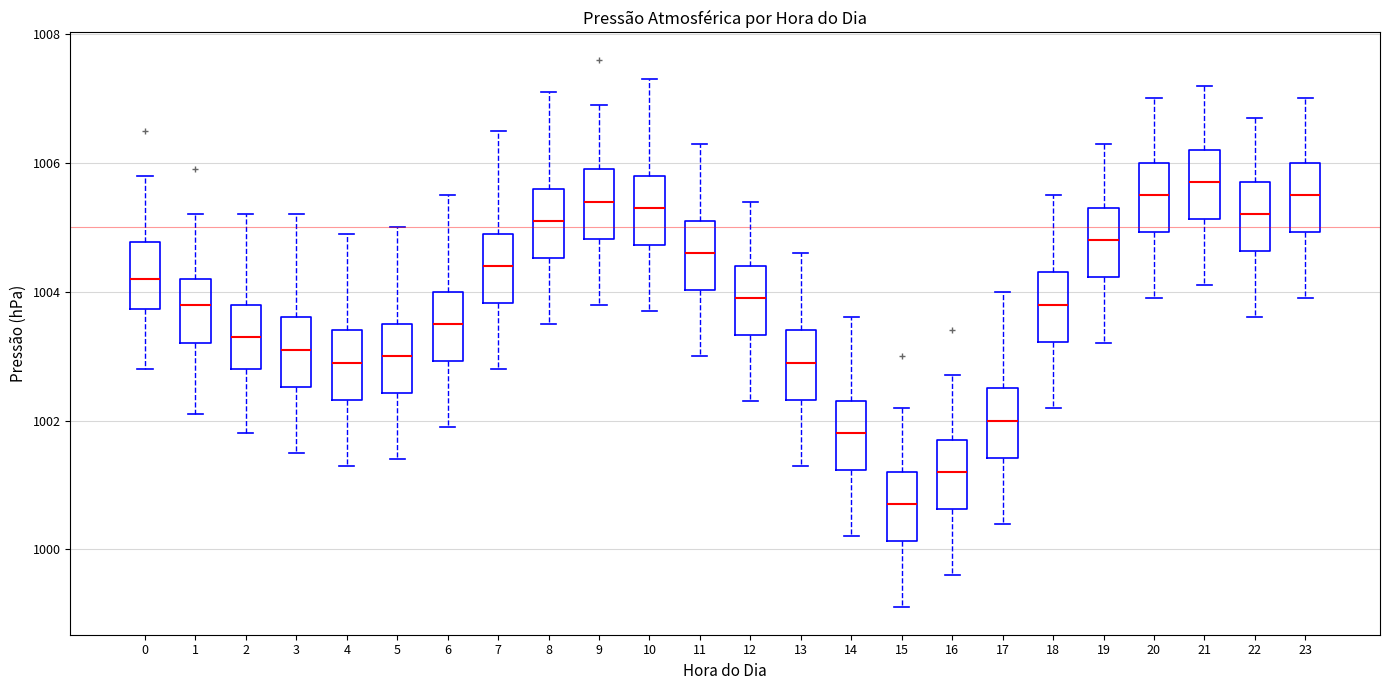

Reading left to right, read every box against the y-axis: the position of its median line, the range the box covers, and the ends of its whiskers. The values are not printed on the chart, so give them approximately, as read against the axis.

0: median 1004.2, box 1003.8 to 1004.8, whiskers 1002.8 to 1005.8
1: median 1003.8, box 1003.2 to 1004.2, whiskers 1002.2 to 1005.2
2: median 1003.4, box 1002.8 to 1003.8, whiskers 1001.8 to 1005.2
3: median 1003.2, box 1002.6 to 1003.6, whiskers 1001.6 to 1005.2
4: median 1003.0, box 1002.4 to 1003.4, whiskers 1001.4 to 1005.0
5: median 1003.0, box 1002.4 to 1003.6, whiskers 1001.4 to 1005.0
6: median 1003.6, box 1003.0 to 1004.0, whiskers 1002.0 to 1005.6
7: median 1004.4, box 1003.8 to 1005.0, whiskers 1002.8 to 1006.6
8: median 1005.2, box 1004.6 to 1005.6, whiskers 1003.6 to 1007.2
9: median 1005.4, box 1004.8 to 1006.0, whiskers 1003.8 to 1007.0
10: median 1005.4, box 1004.8 to 1005.8, whiskers 1003.8 to 1007.4
11: median 1004.6, box 1004.0 to 1005.2, whiskers 1003.0 to 1006.4
12: median 1004.0, box 1003.4 to 1004.4, whiskers 1002.4 to 1005.4
13: median 1003.0, box 1002.4 to 1003.4, whiskers 1001.4 to 1004.6
14: median 1001.8, box 1001.2 to 1002.4, whiskers 1000.2 to 1003.6
15: median 1000.8, box 1000.2 to 1001.2, whiskers 999.2 to 1002.2
16: median 1001.2, box 1000.6 to 1001.8, whiskers 999.6 to 1002.8
17: median 1002.0, box 1001.4 to 1002.6, whiskers 1000.4 to 1004.0
18: median 1003.8, box 1003.2 to 1004.4, whiskers 1002.2 to 1005.6
19: median 1004.8, box 1004.2 to 1005.4, whiskers 1003.2 to 1006.4
20: median 1005.6, box 1005.0 to 1006.0, whiskers 1004.0 to 1007.0
21: median 1005.8, box 1005.2 to 1006.2, whiskers 1004.2 to 1007.2
22: median 1005.2, box 1004.6 to 1005.8, whiskers 1003.6 to 1006.8
23: median 1005.6, box 1005.0 to 1006.0, whiskers 1004.0 to 1007.0